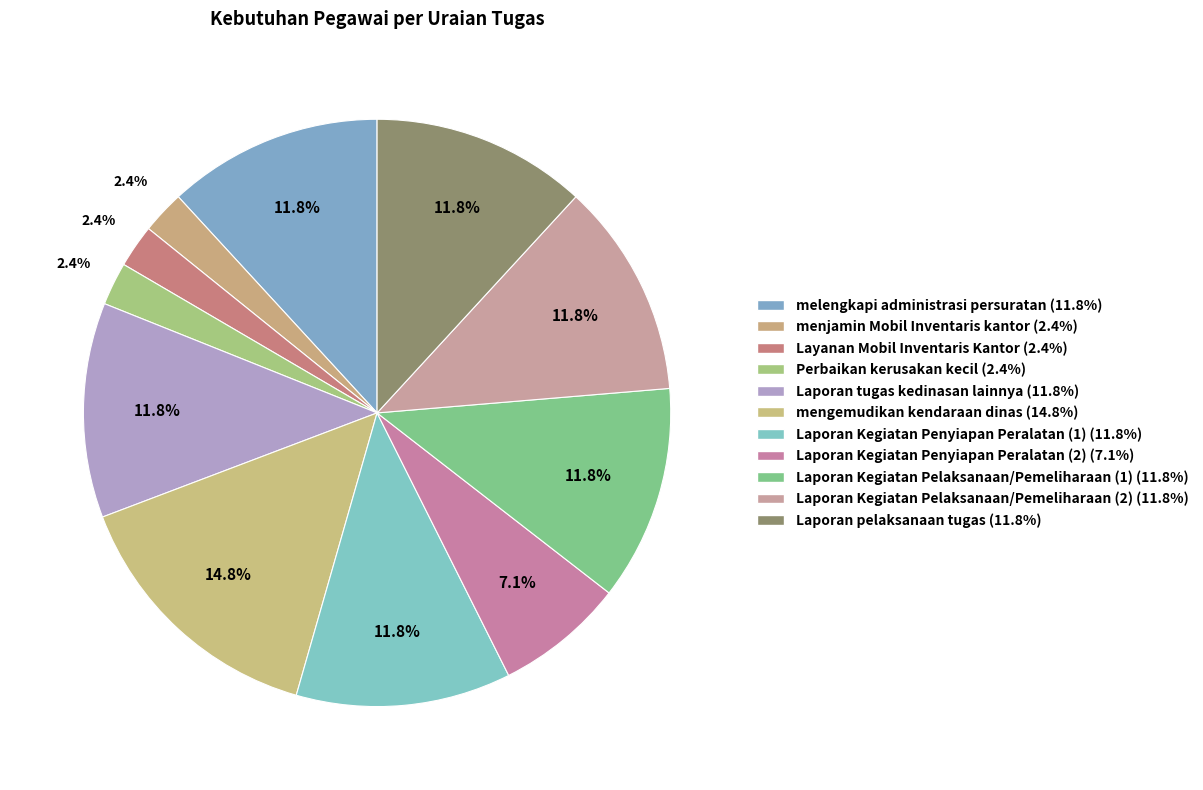

Is it true that Laporan Kegiatan Penyiapan Peralatan (1) is 17% of the pie?

False